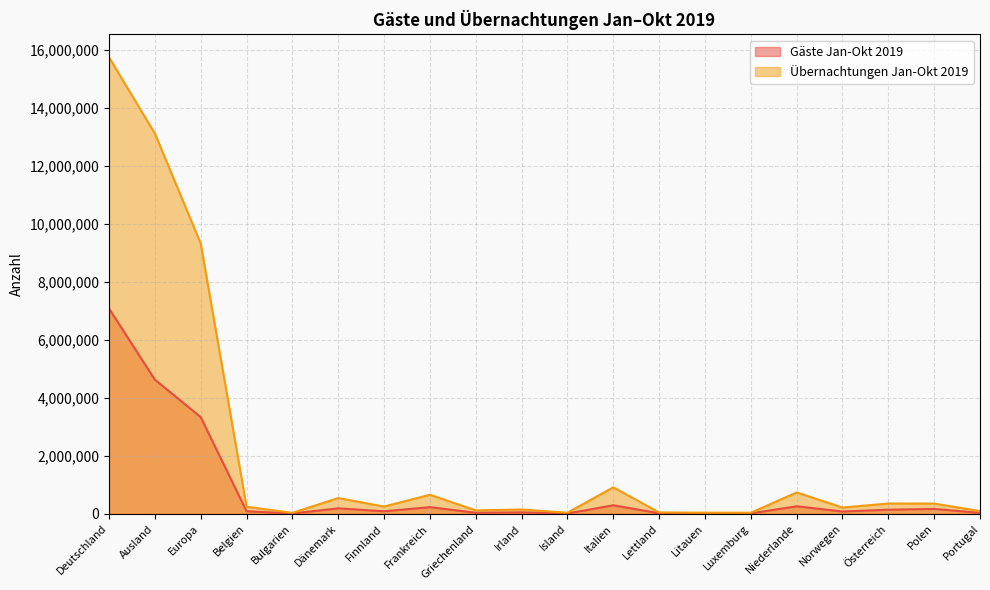

At which category is the sum across all series the highest?

Deutschland